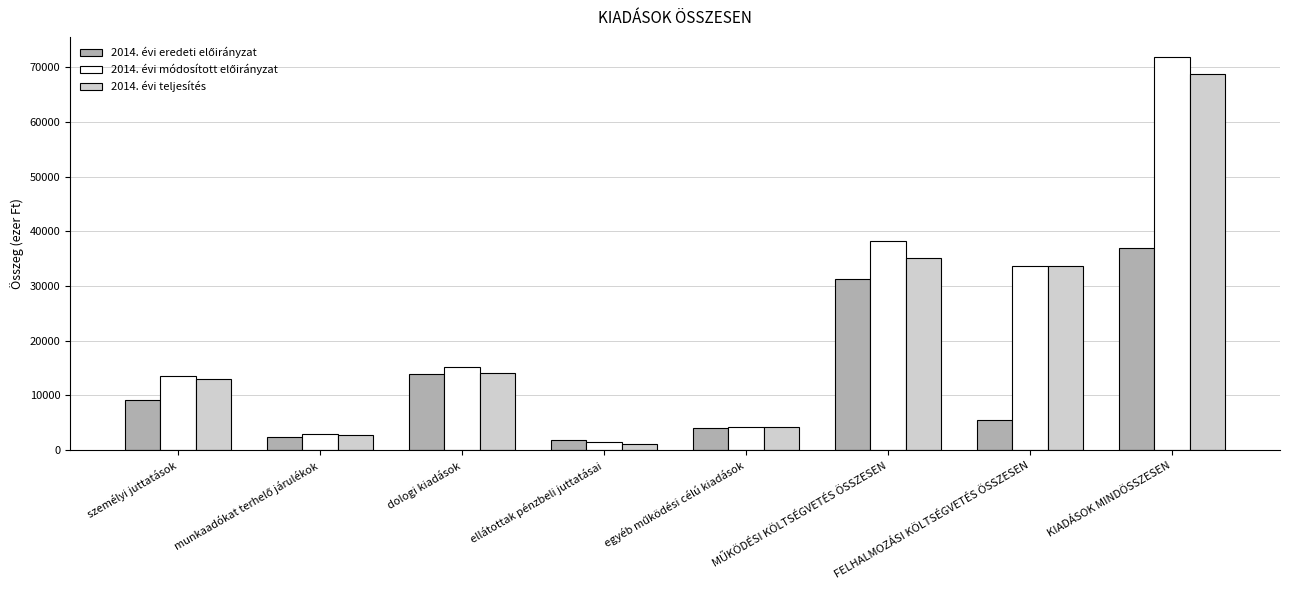

How many groups of bars are there?

8